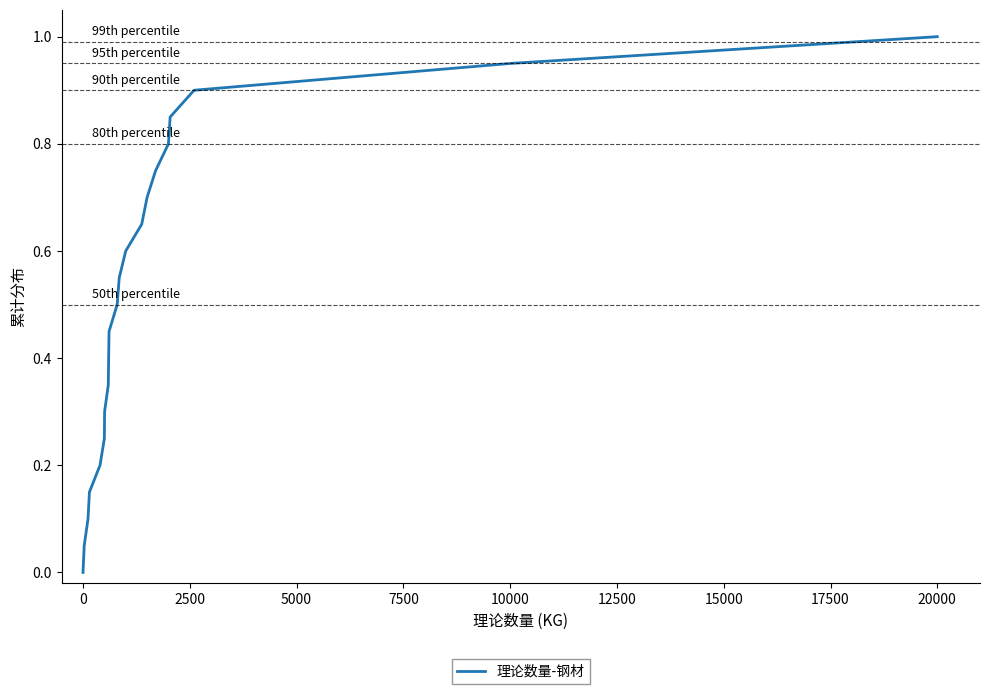

What is the greatest value displayed?

1.0